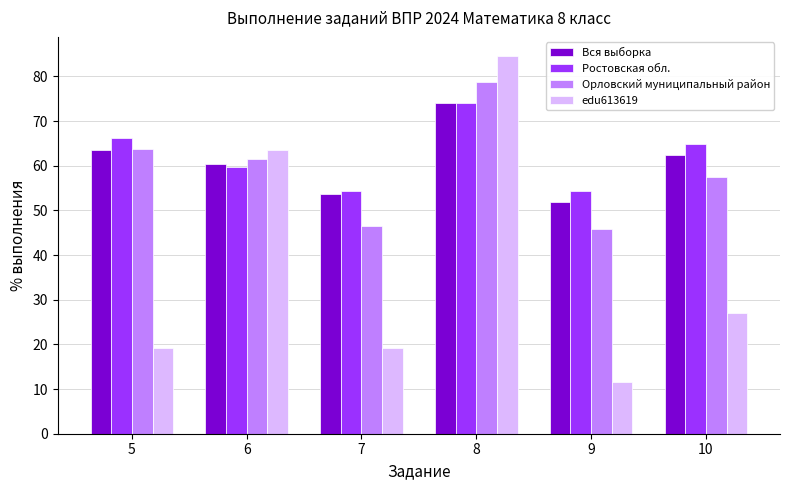

At which category is the sum across all series the highest?

8